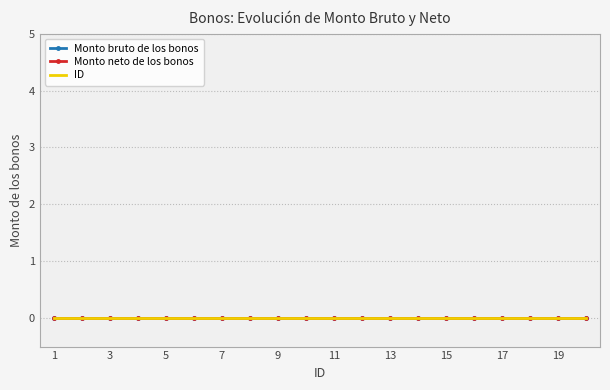

Rank the series by their maximum value, from lowest to highest.

Monto bruto de los bonos, Monto neto de los bonos, ID